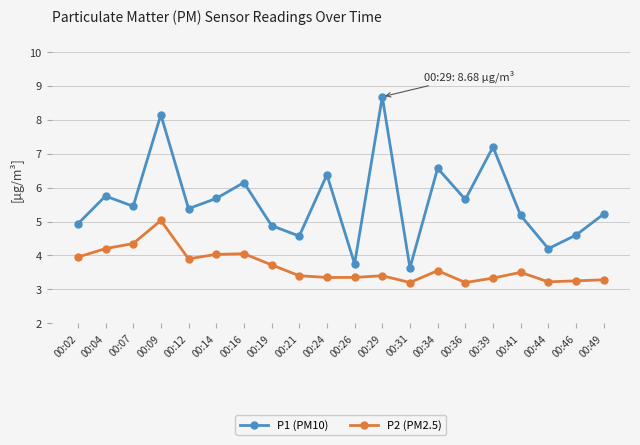

The P2 (PM2.5) series shows 3.7 at 00:19. True or false?

True